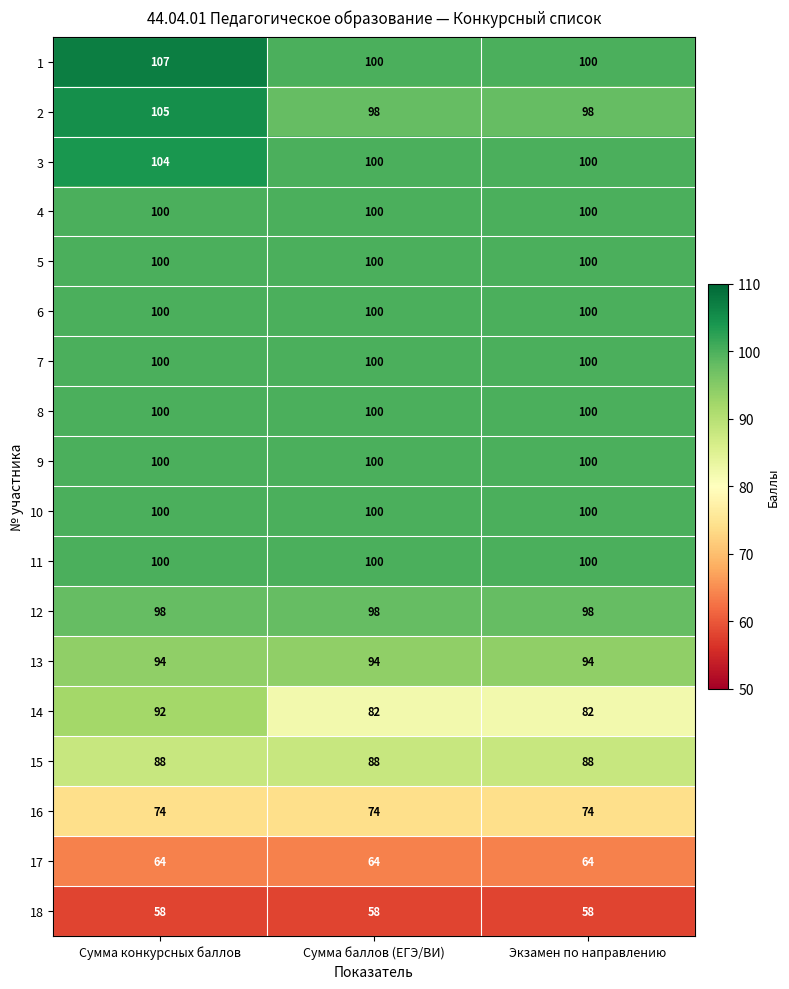

Is it true that 5 equals 33 at Сумма конкурсных баллов?

False